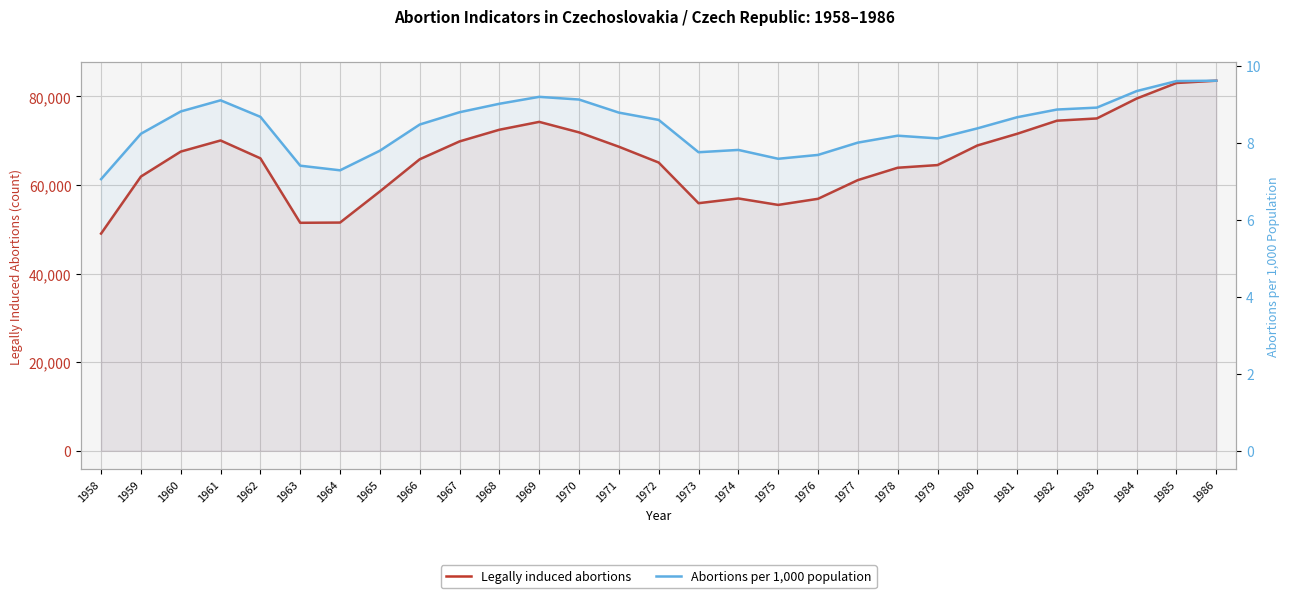

What is the sum of all Legally induced abortions values?

1915185.0